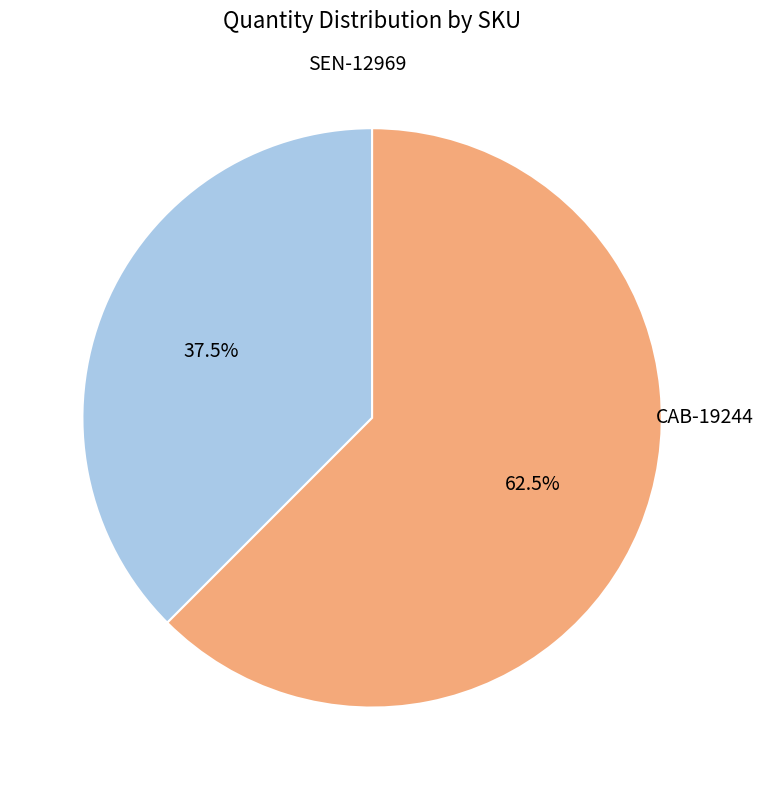

Count the number of slices in the pie.

2